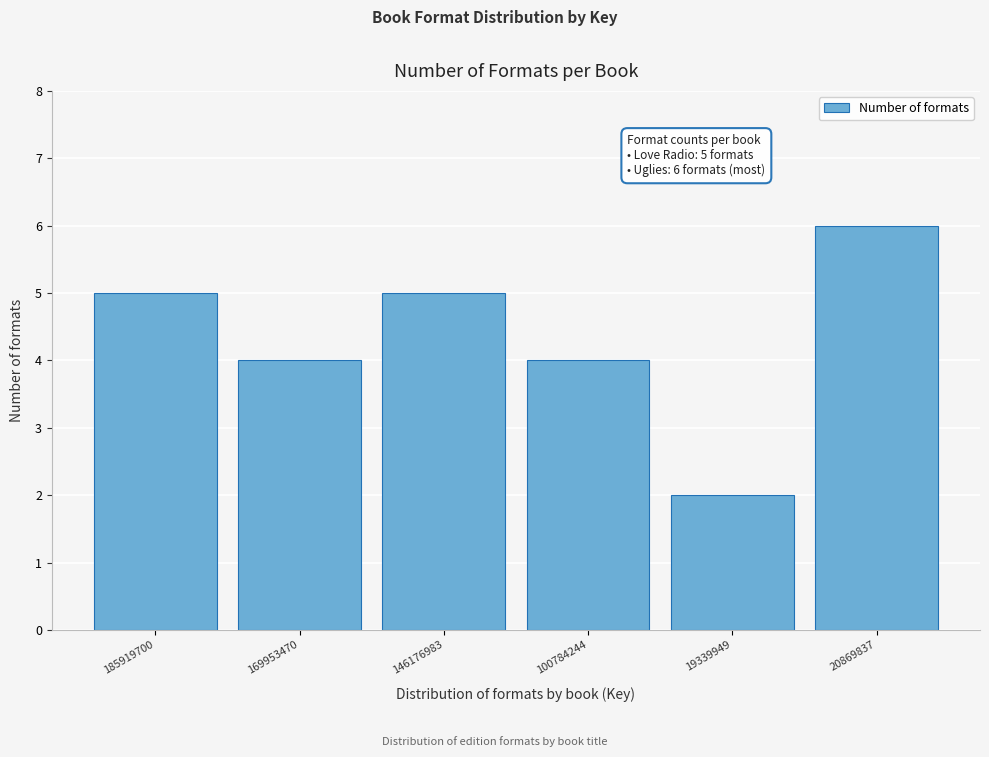

Reading right to left, transcribe all the data shown in this chart.

20869837=6	19339949=2	100784244=4	146176983=5	169953470=4	185919700=5